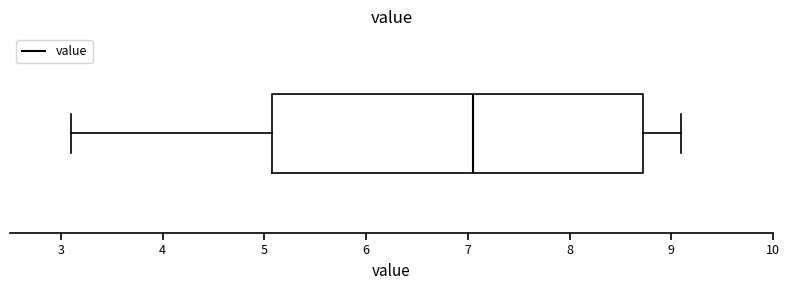

Read this box plot against the x-axis: the position of the median line, the range covered by the box, and the ends of both whiskers. The values are not printed on the chart, so give them approximately, as read against the axis.

median 7.1, box 5.1 to 8.7, whiskers 3.1 to 9.1